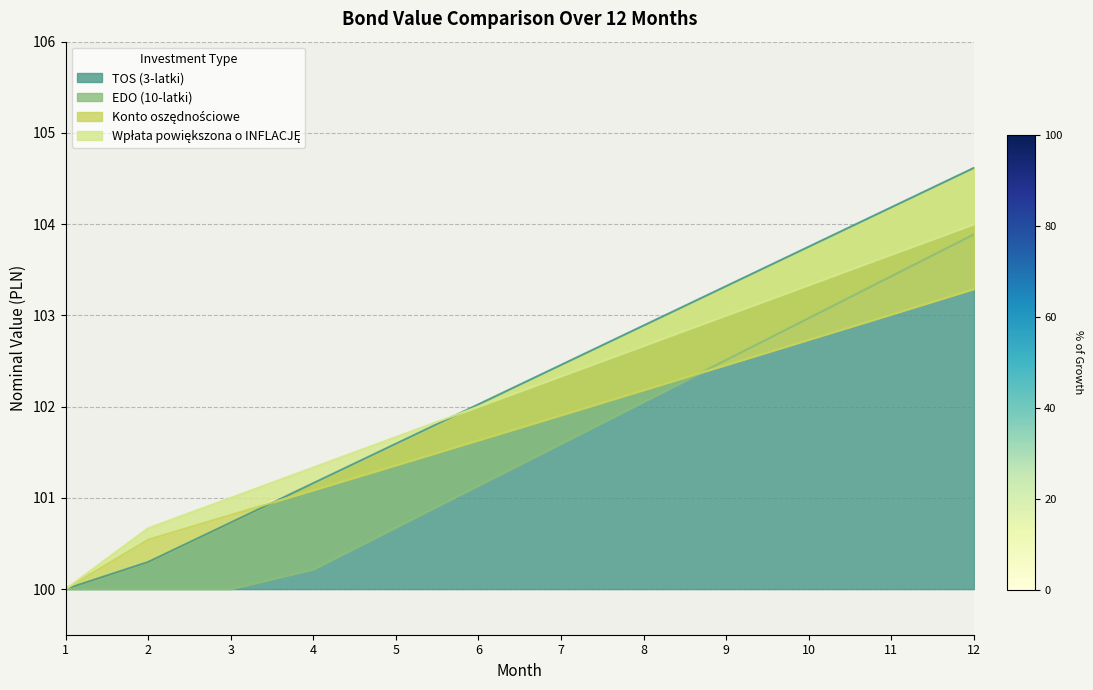

What is the total value across all series at 2?

401.5